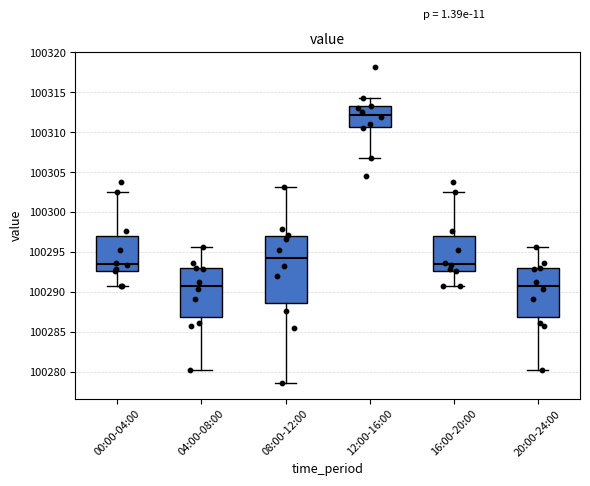

Reading left to right, transcribe this box plot: for each box, give where its median line is, the range the box spans, and where its two whiskers end, as read against the y-axis. The values are not printed on the chart, so give them approximately, as read against the axis.

00:00-04:00: median 100293.5, box 100292.5 to 100297.0, whiskers 100291.0 to 100302.5
04:00-08:00: median 100291.0, box 100287.0 to 100293.0, whiskers 100280.0 to 100295.5
08:00-12:00: median 100294.0, box 100288.5 to 100297.0, whiskers 100278.5 to 100303.0
12:00-16:00: median 100312.0, box 100310.5 to 100313.5, whiskers 100307.0 to 100314.5
16:00-20:00: median 100293.5, box 100292.5 to 100297.0, whiskers 100291.0 to 100302.5
20:00-24:00: median 100291.0, box 100287.0 to 100293.0, whiskers 100280.0 to 100295.5